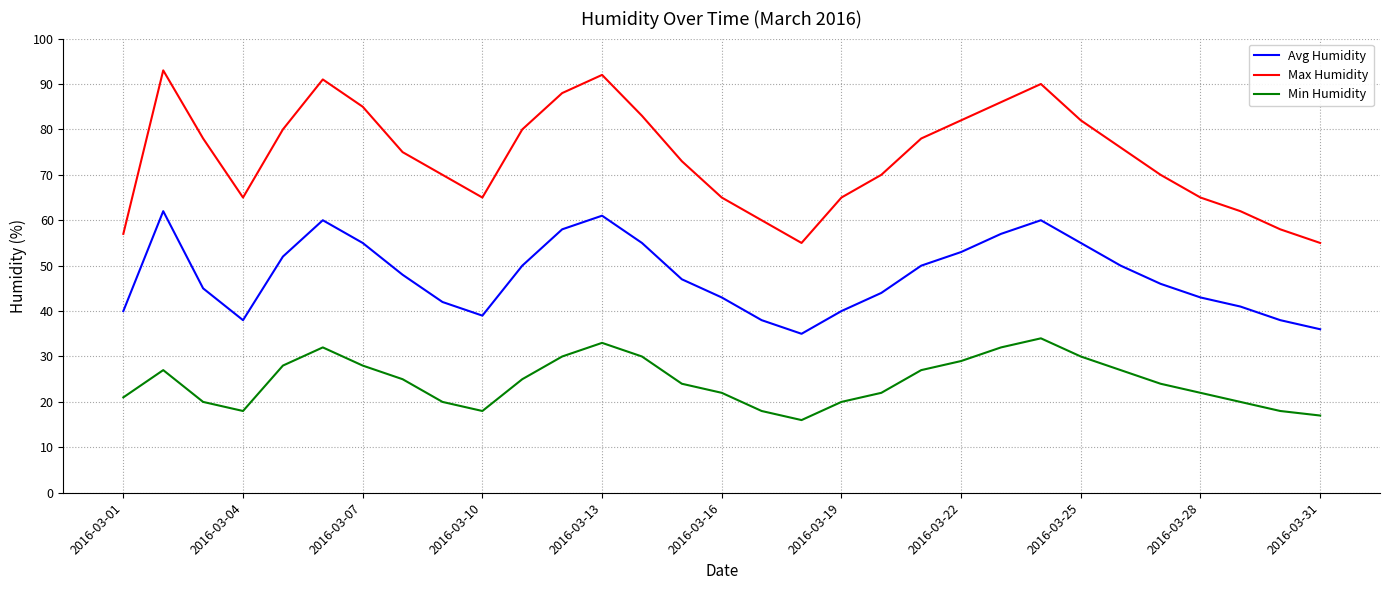

What is the lowest value of the Min Humidity series?

16